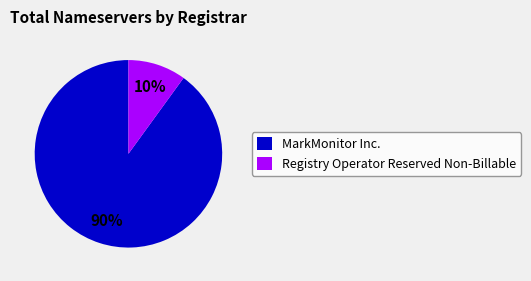

Which category has the biggest portion of the pie?

MarkMonitor Inc.